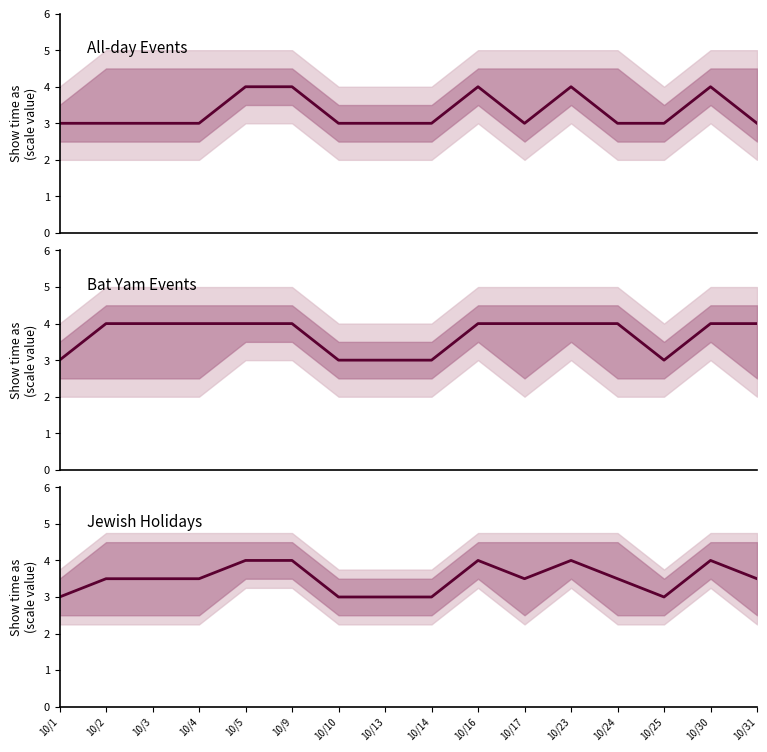

True or false: Jewish Holidays has more than 2 interior local peaks.

True